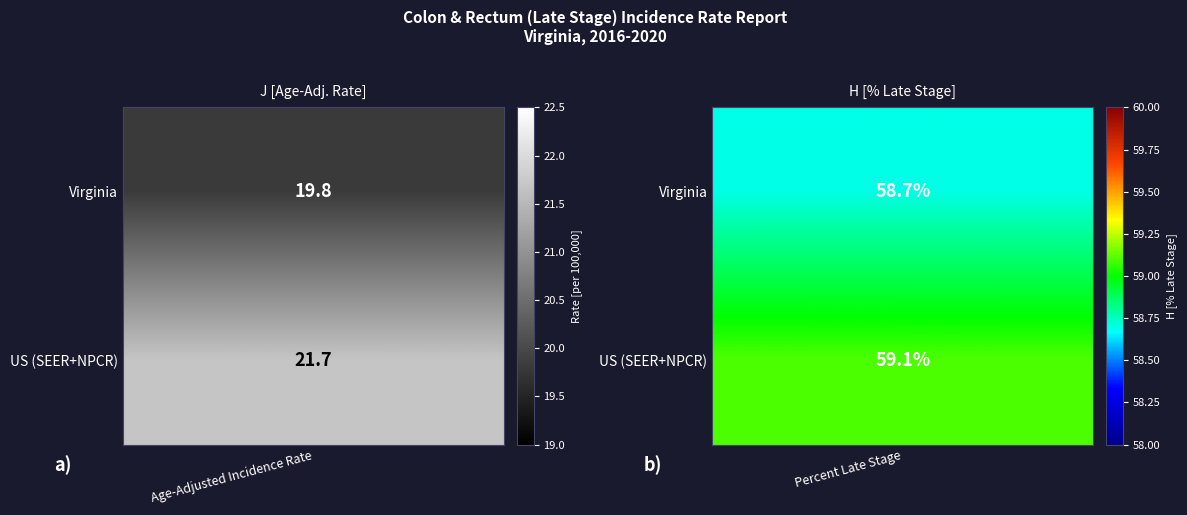

How many values in the US (SEER+NPCR) series exceed 59?

1